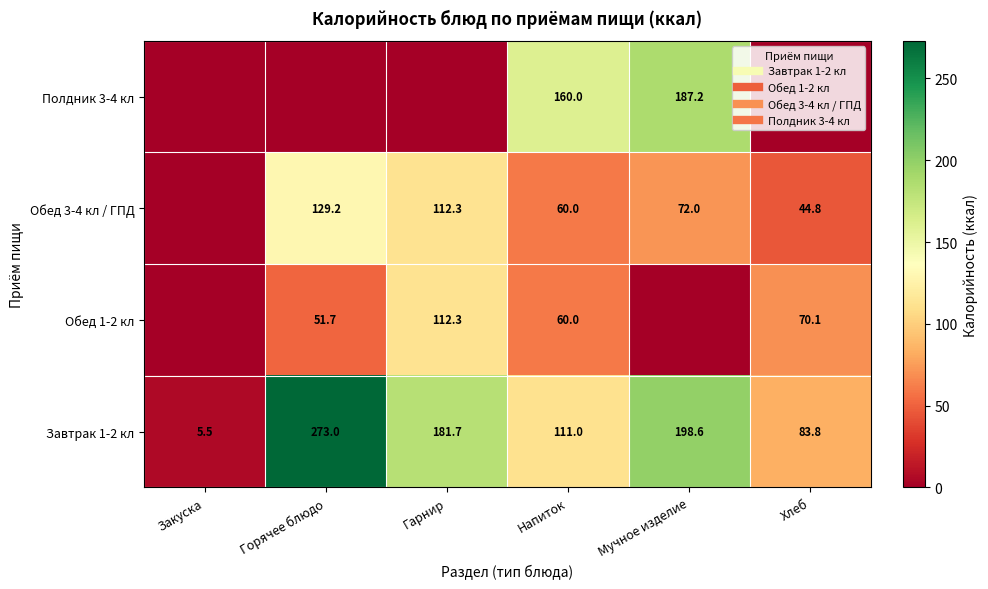

True or false: Завтрак 1-2 кл has a value of 198.6 at Мучное изделие.

True